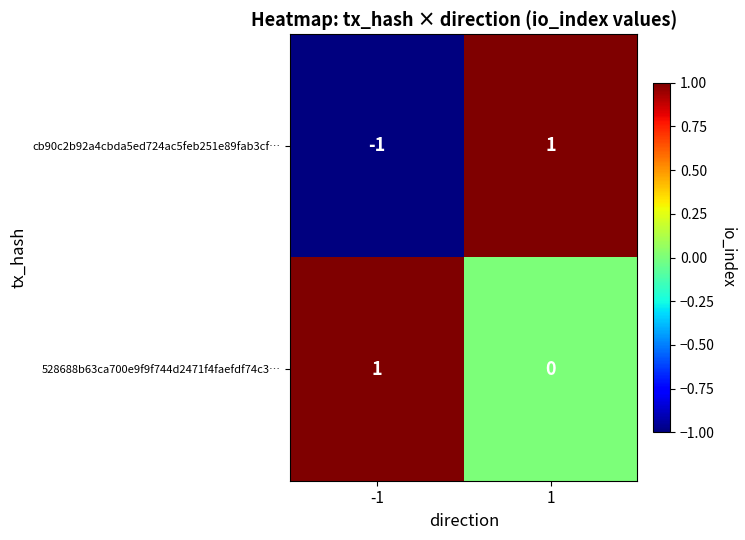

Rank the series at 1 from lowest to highest value.

528688b63ca700e9f9f744d2471f4faefdf74c3…, cb90c2b92a4cbda5ed724ac5feb251e89fab3cf…